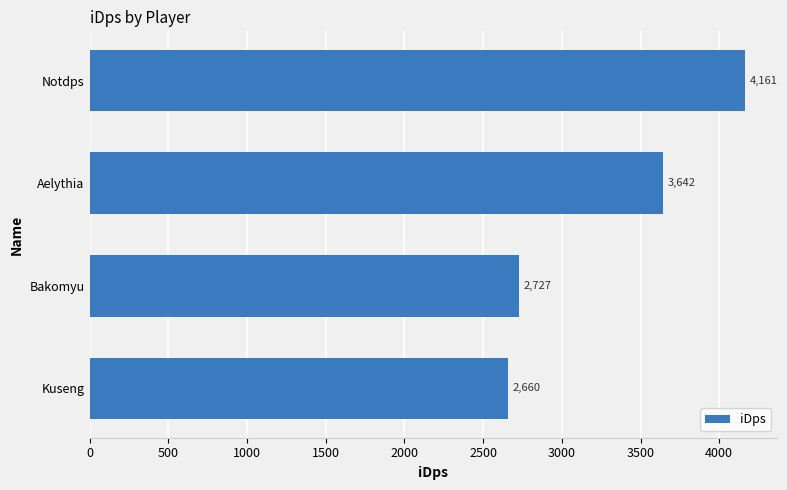

List the labels in order of value, largest first.

Notdps, Aelythia, Bakomyu, Kuseng